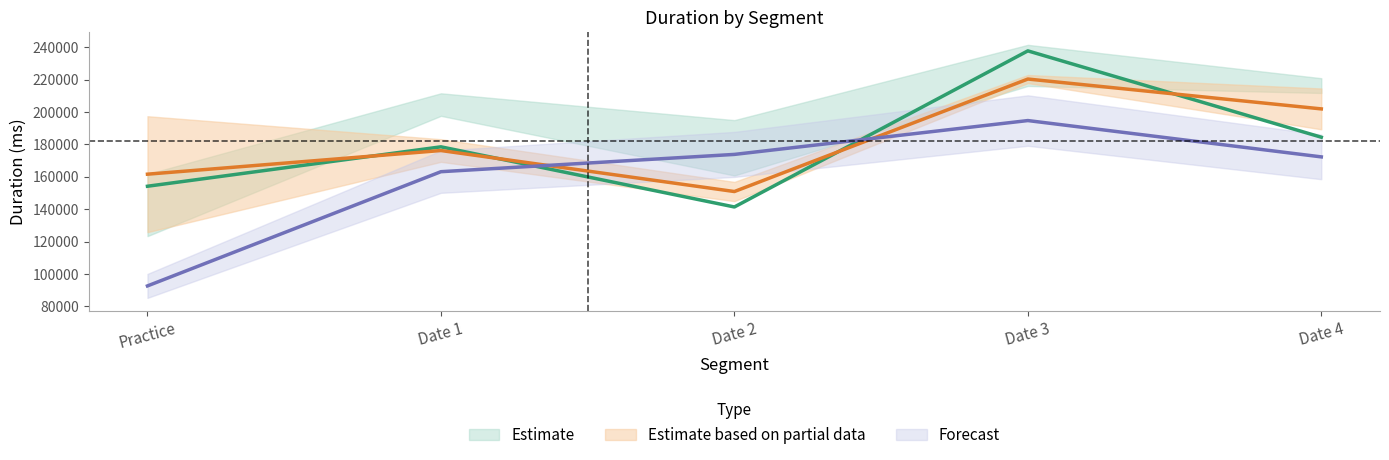

How many data points does each series have?

5